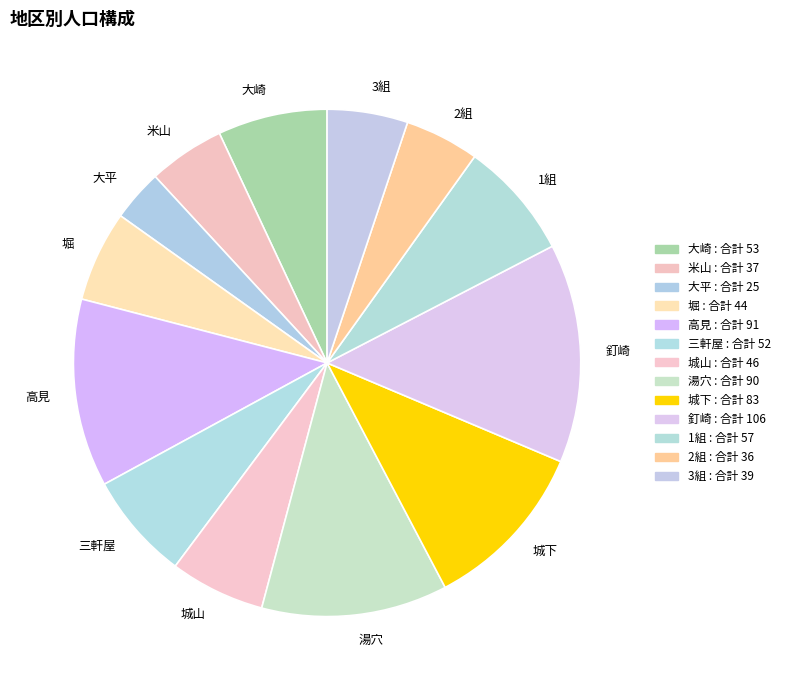

Is there a majority slice in this chart?

No